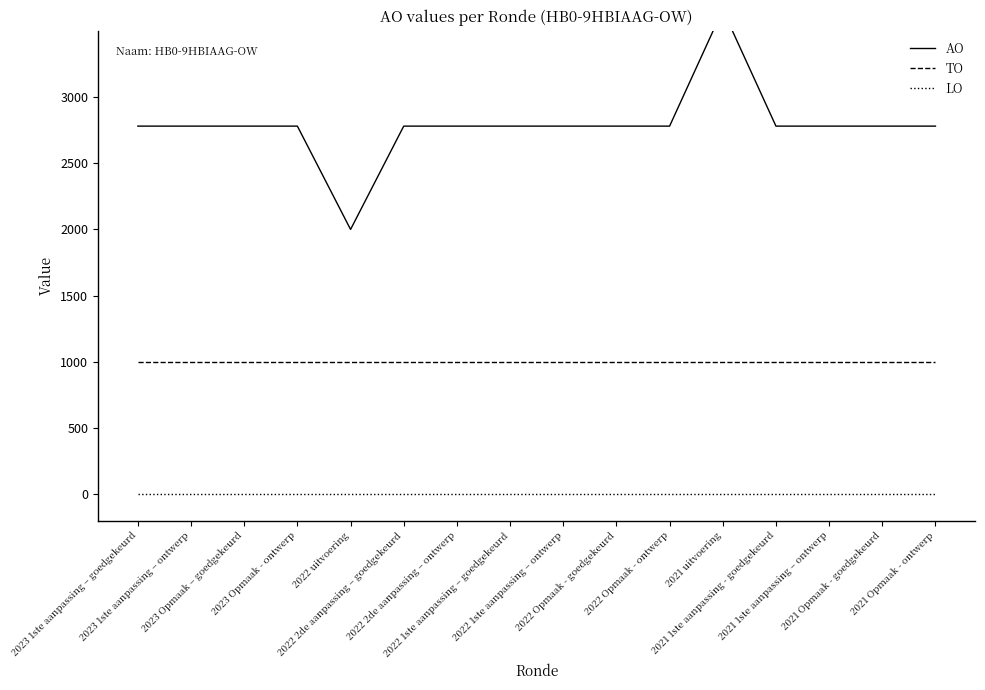

At which label does AO reach its minimum?

2022 uitvoering